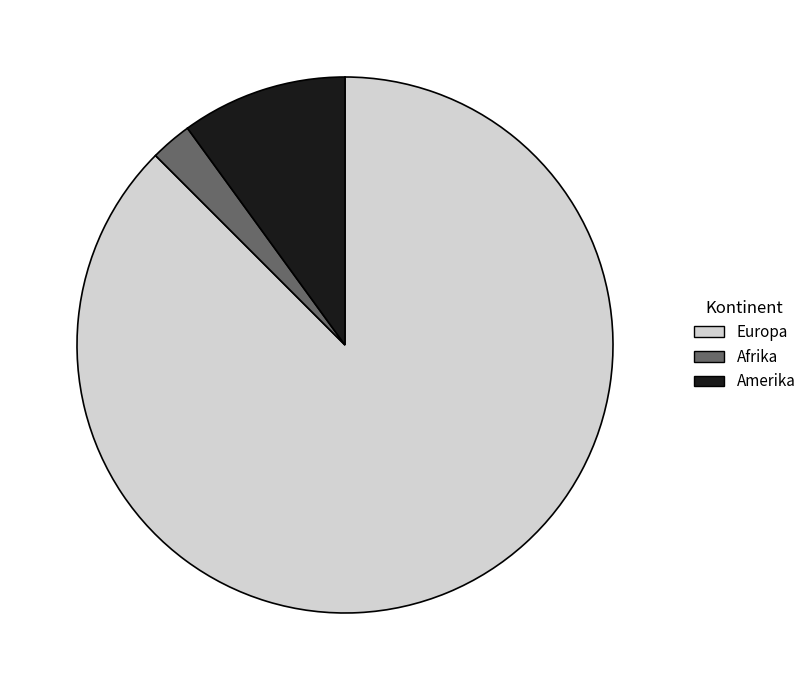

The Amerika slice represents 17% of the pie. True or false?

False